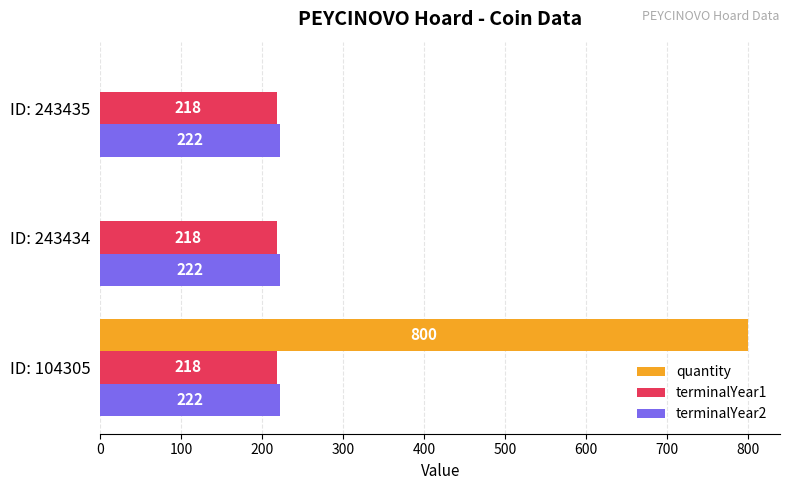

What is the greatest value displayed?

800